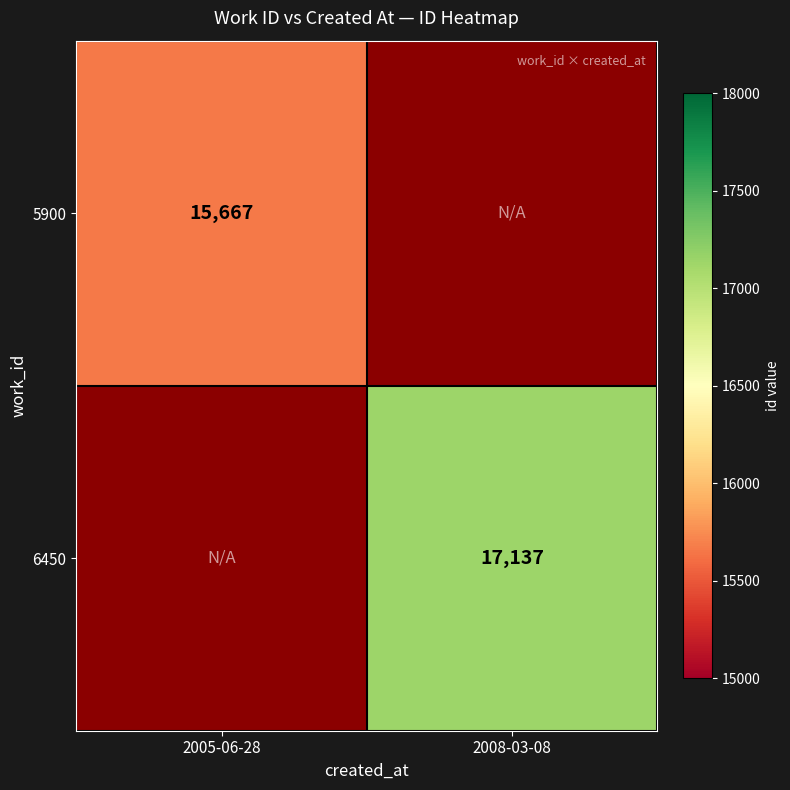

The value of 5900 at 2005-06-28 is 23259. True or false?

False